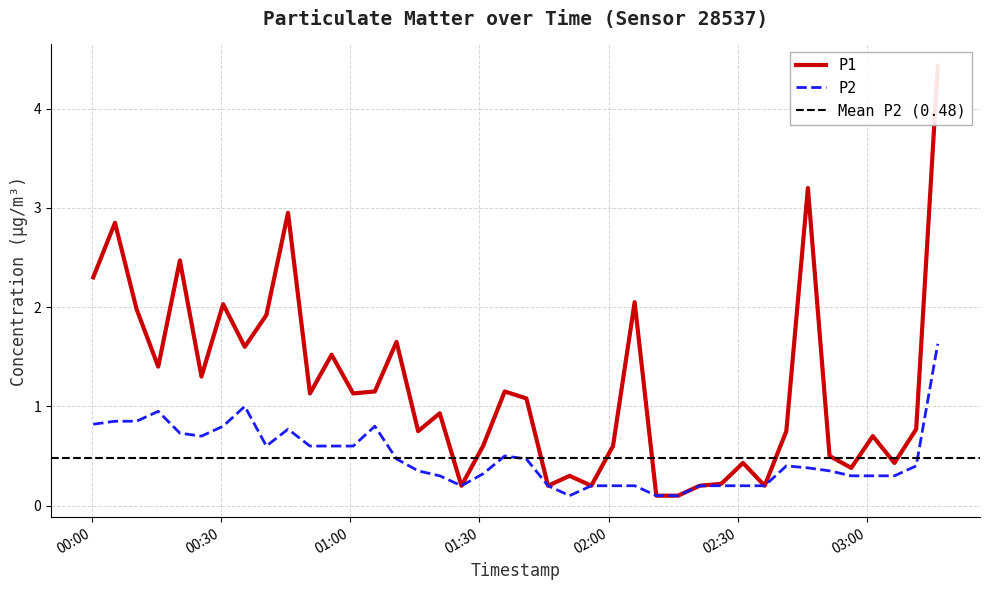

Which series has the widest spread of values?

P1